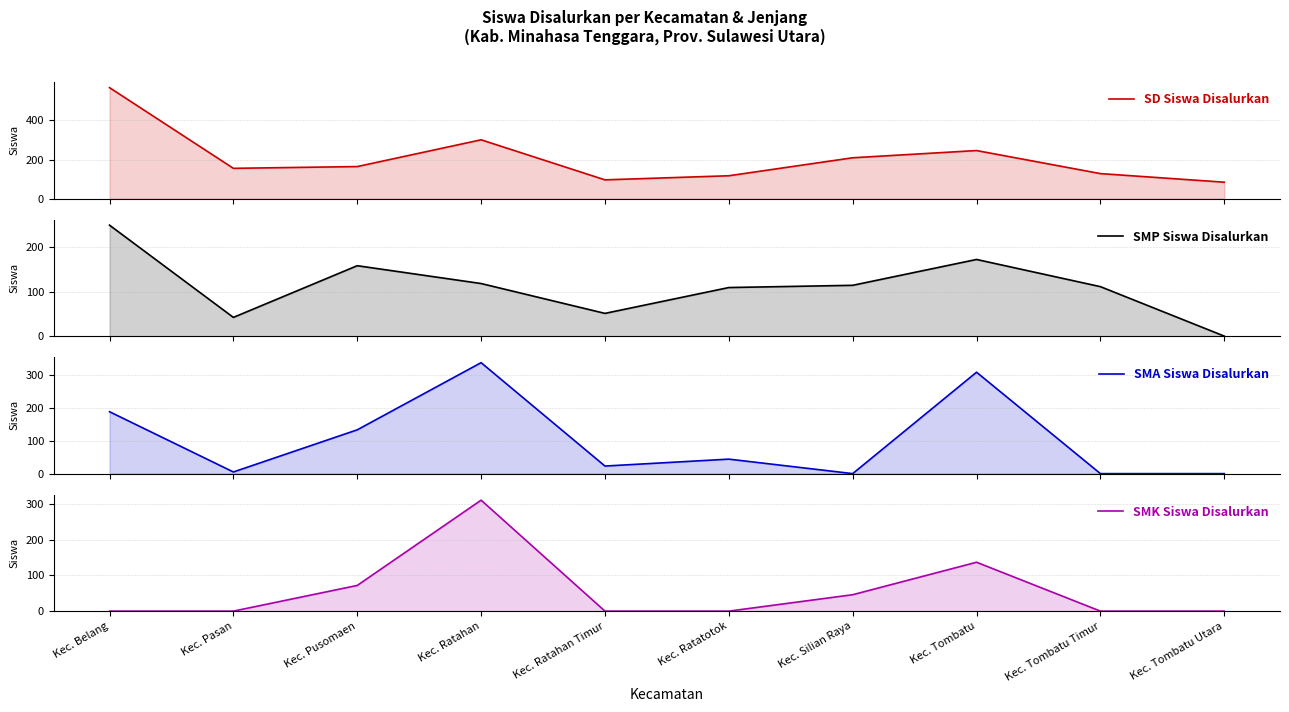

True or false: SMP Siswa Disalurkan has more than 1 interior local peaks.

True